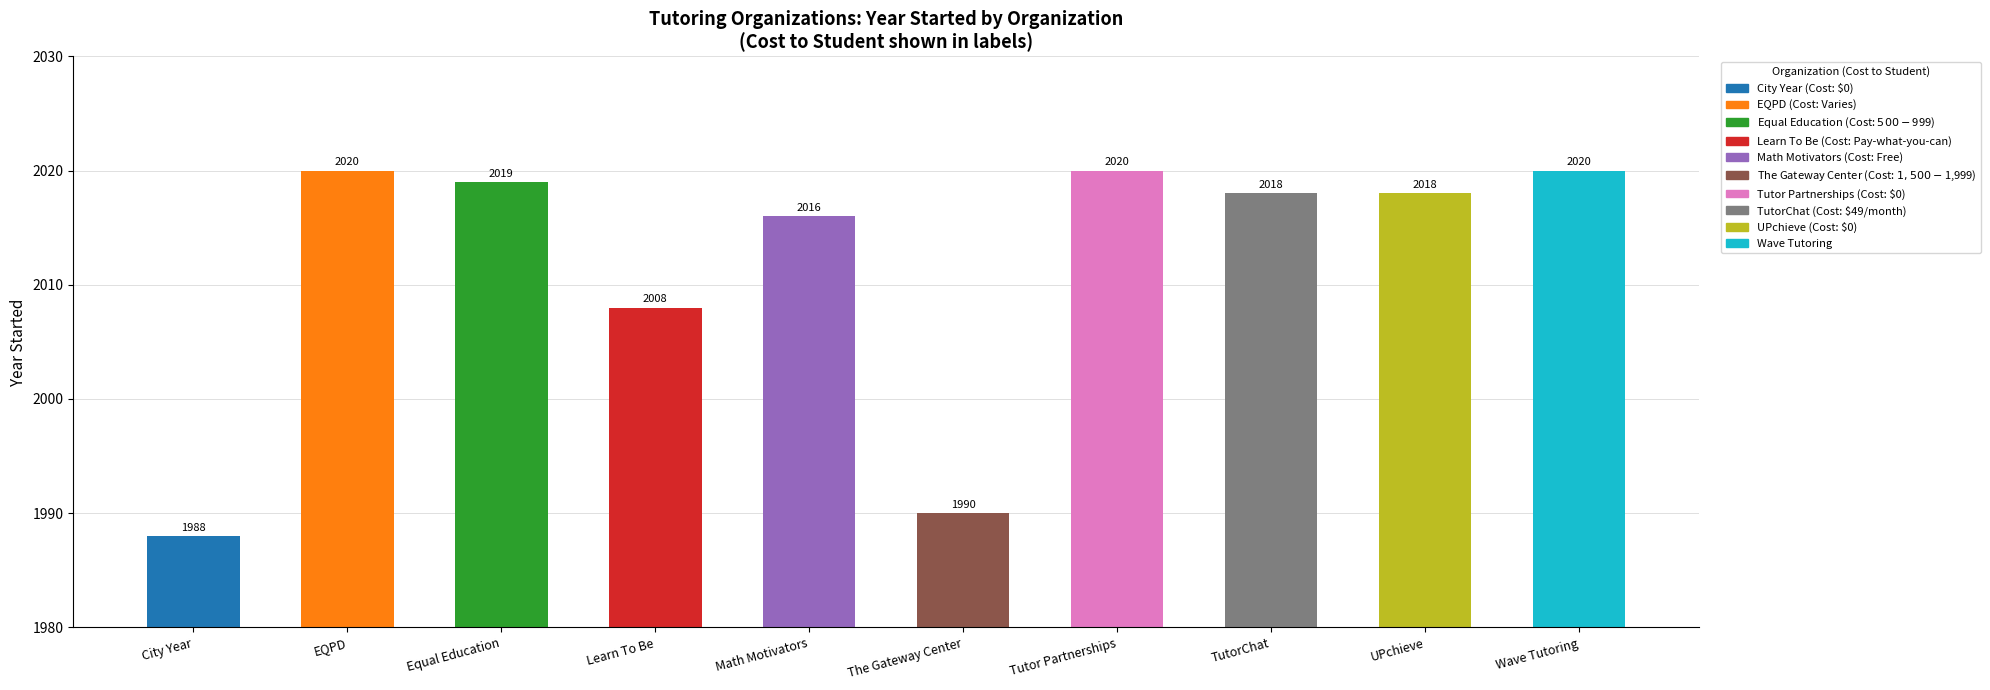

What is the average value?

2012